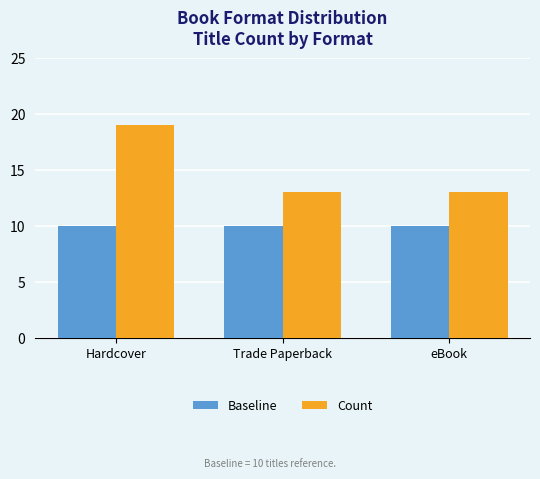

What is the sum of the Count values at Hardcover and Trade Paperback?

32